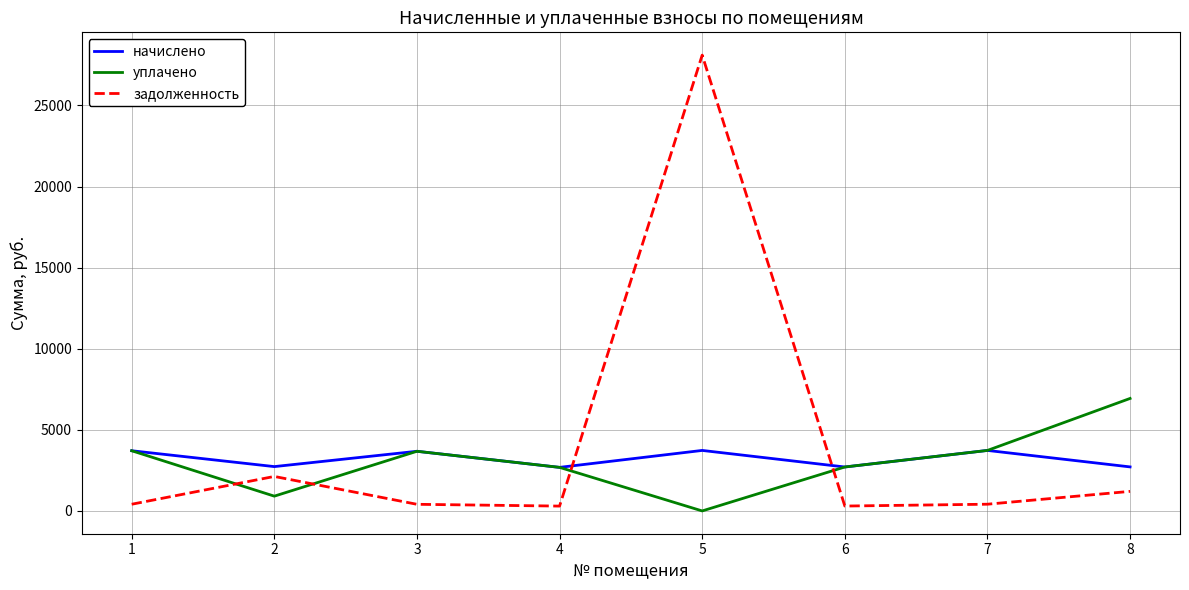

List the series in order of their peak value, lowest first.

начислено, уплачено, задолженность